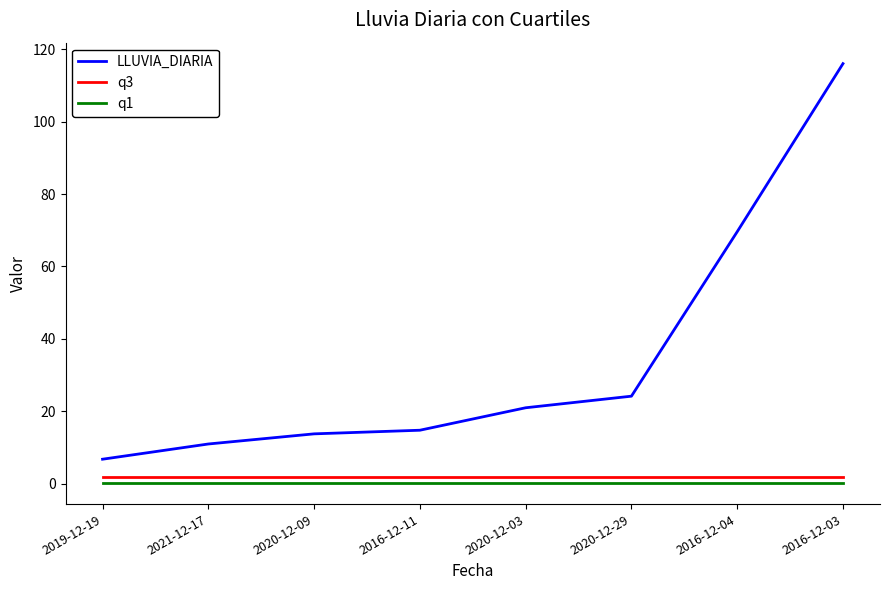

Which series has the widest spread of values?

LLUVIA_DIARIA